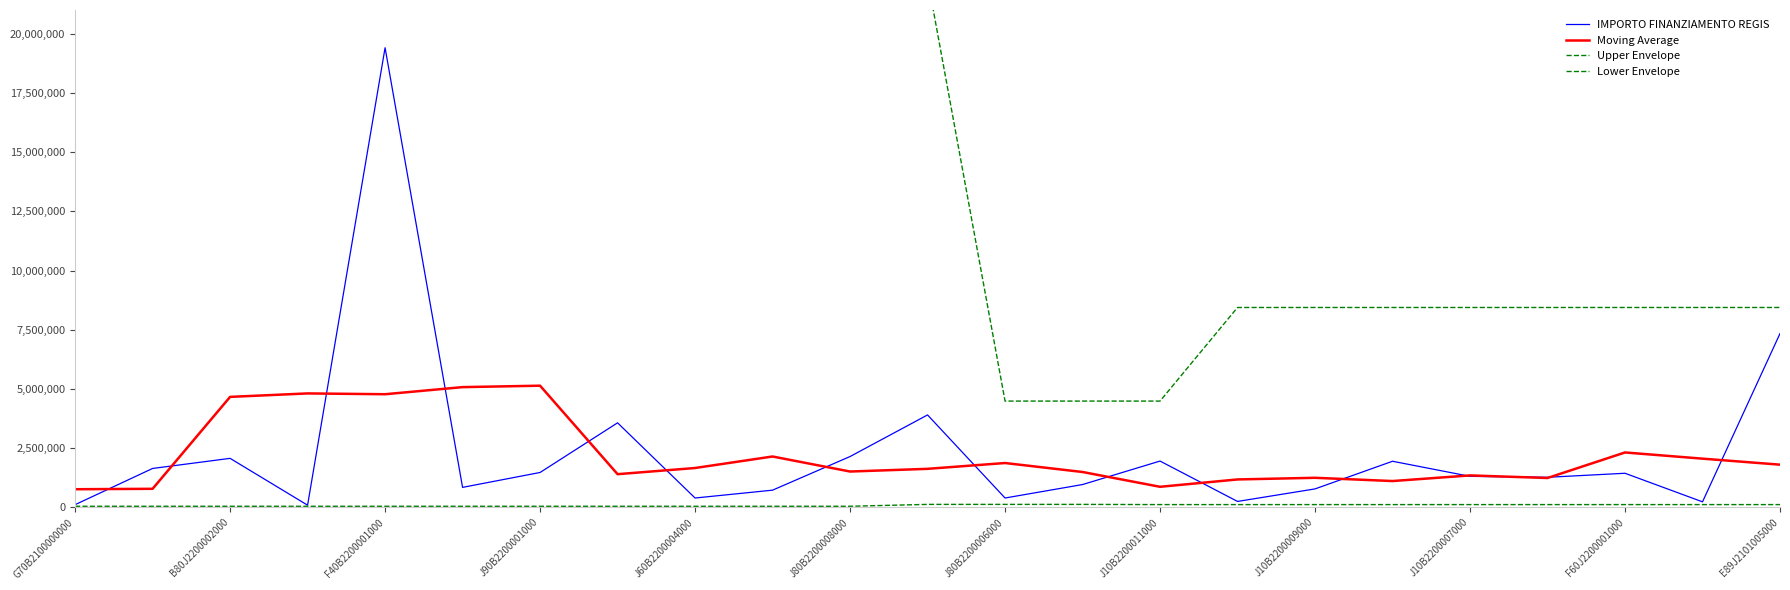

True or false: Lower Envelope and Upper Envelope intersect in this chart.

False